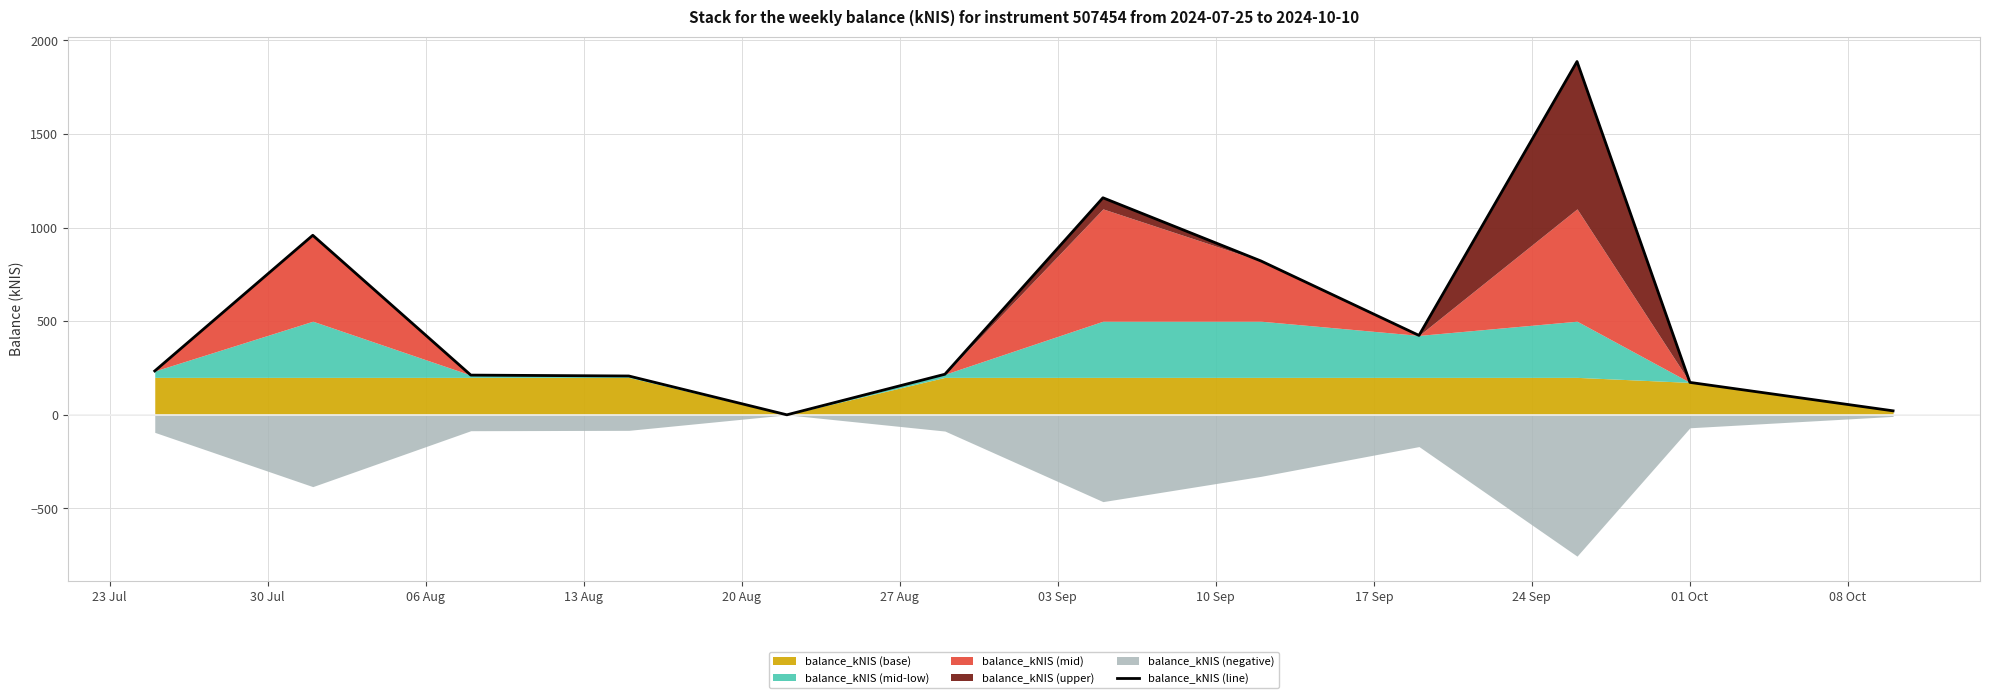

List the labels in order of value, largest first.

24 Sep, 03 Sep, 30 Jul, 10 Sep, 17 Sep, 23 Jul, 27 Aug, 06 Aug, 13 Aug, 01 Oct, 08 Oct, 20 Aug